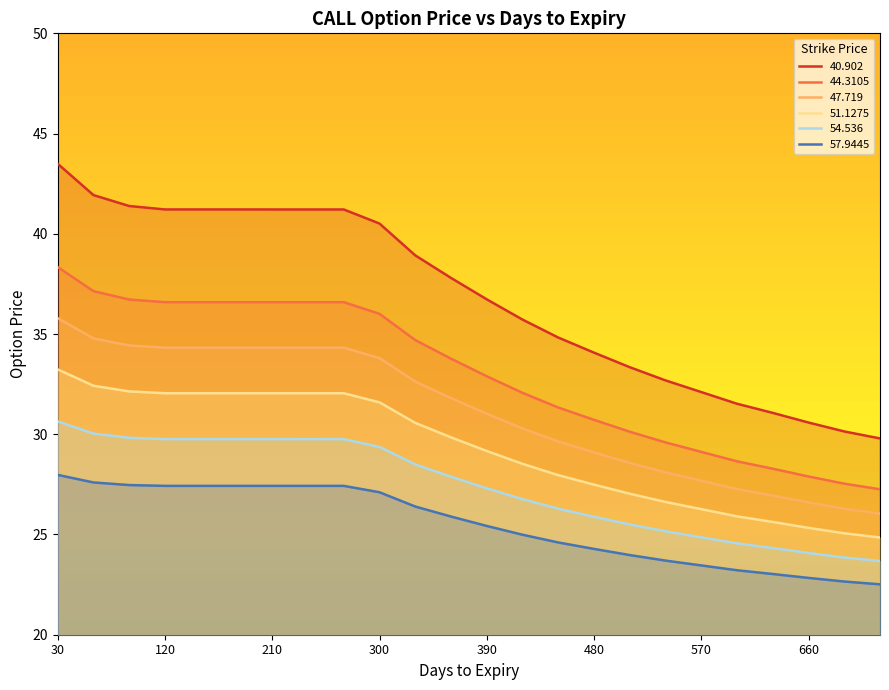

How many series are shown in this chart?

6